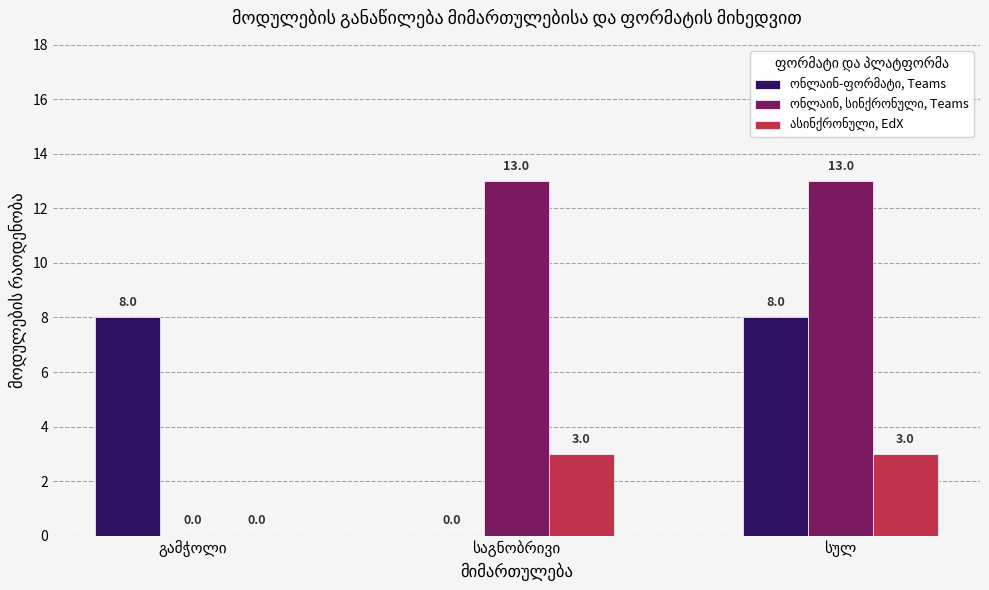

What is the greatest value displayed?

13